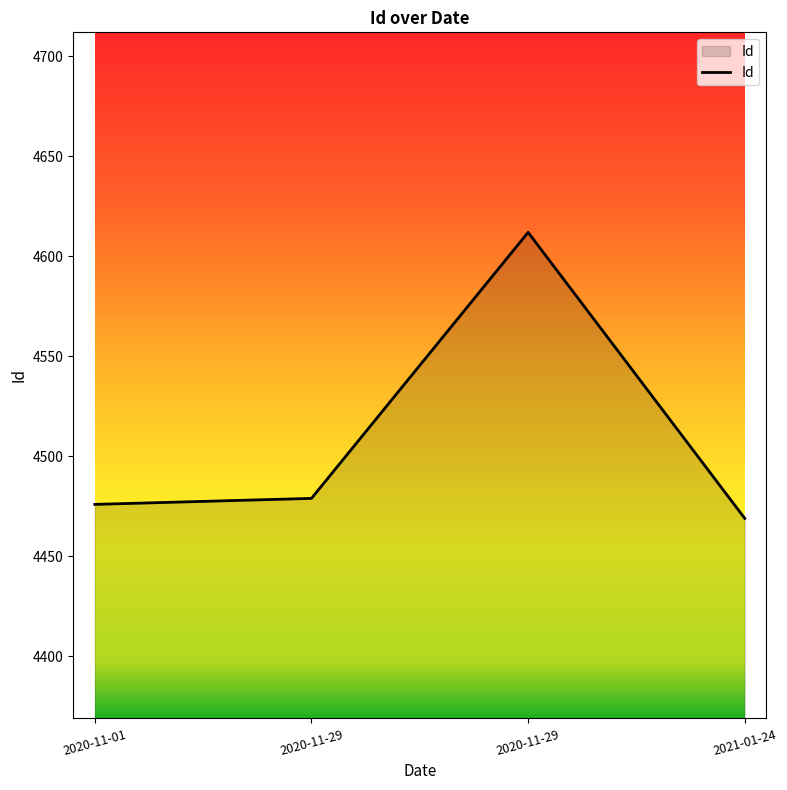

Reading left to right, extract all data points from this chart.

2020-11-01=4476	2020-11-29=4479	2020-11-29=4612	2021-01-24=4469